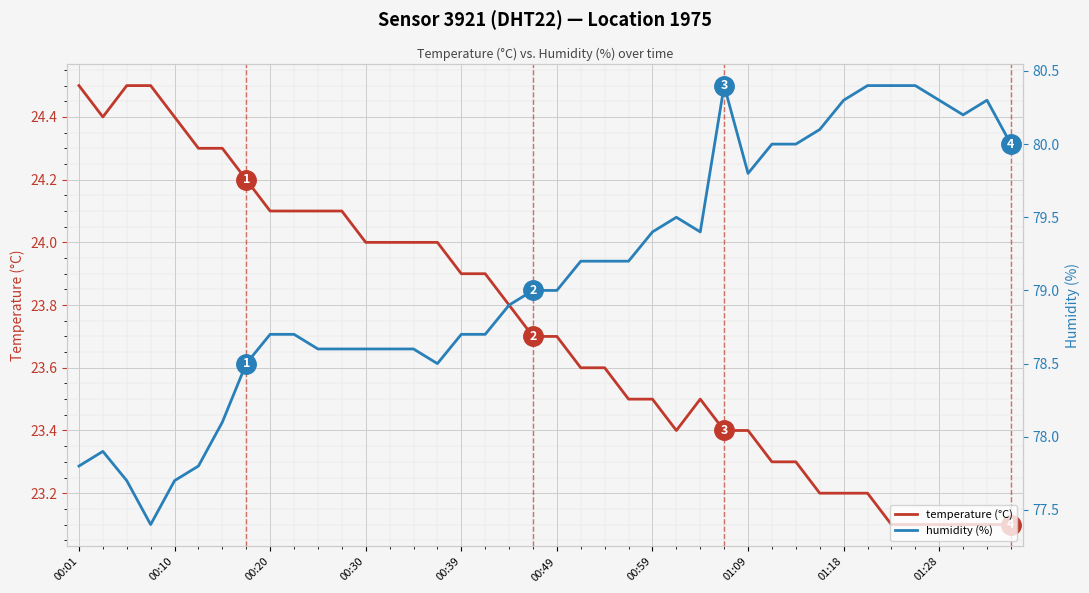

What is the difference between the maximum and minimum values in the humidity (%) series?

3.0